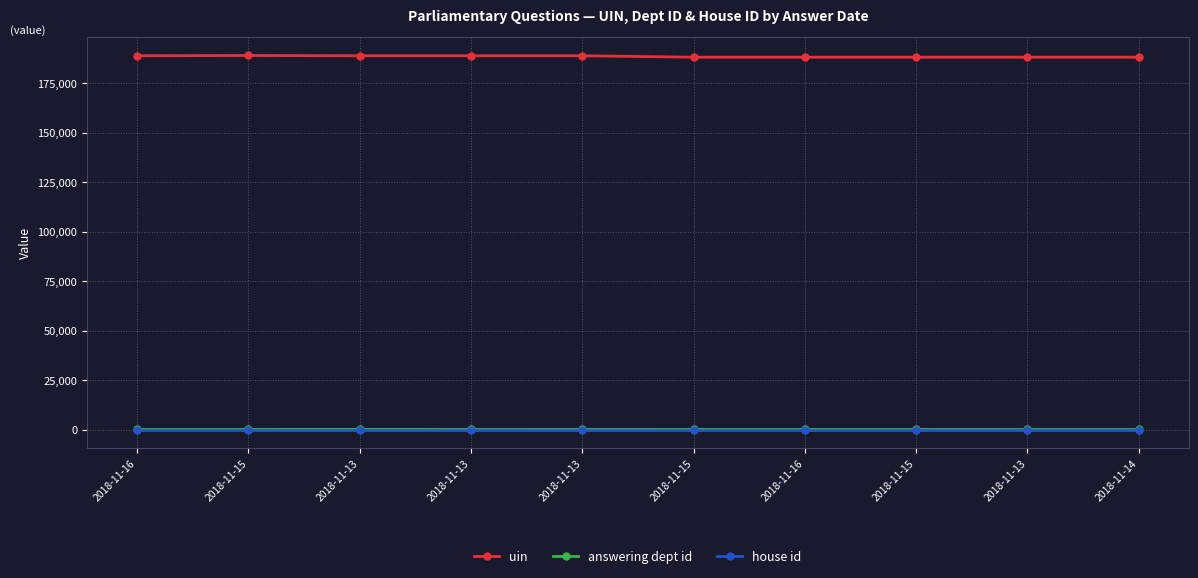

How many lines are shown in the chart?

3